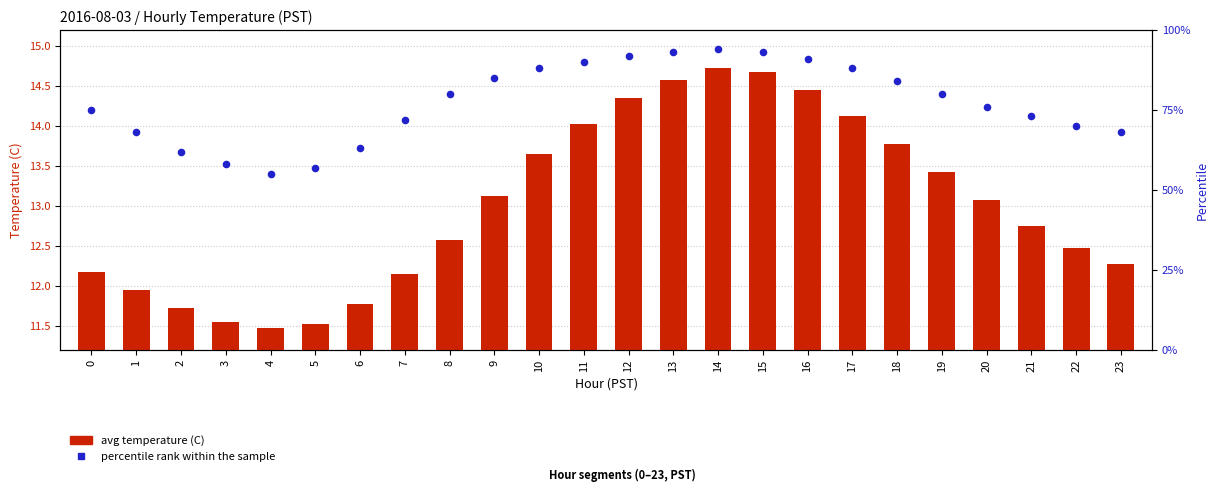

Which series reaches the maximum Y coordinate?

percentile rank within the sample